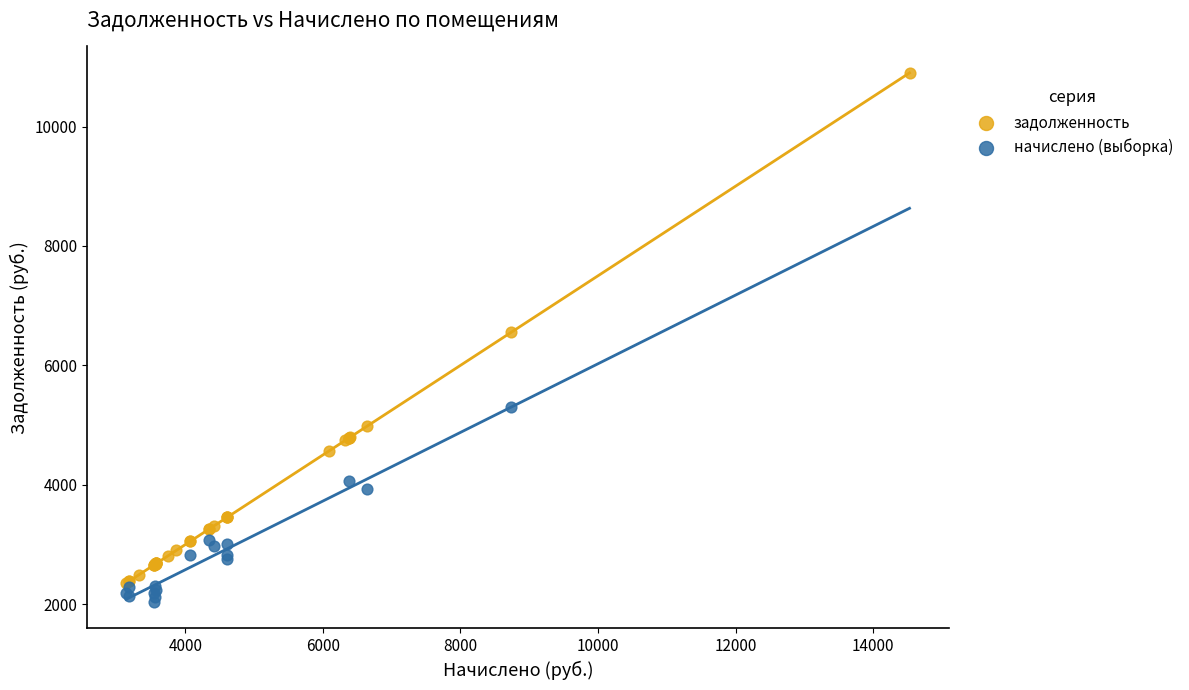

Which series reaches the maximum Y coordinate?

задолженность